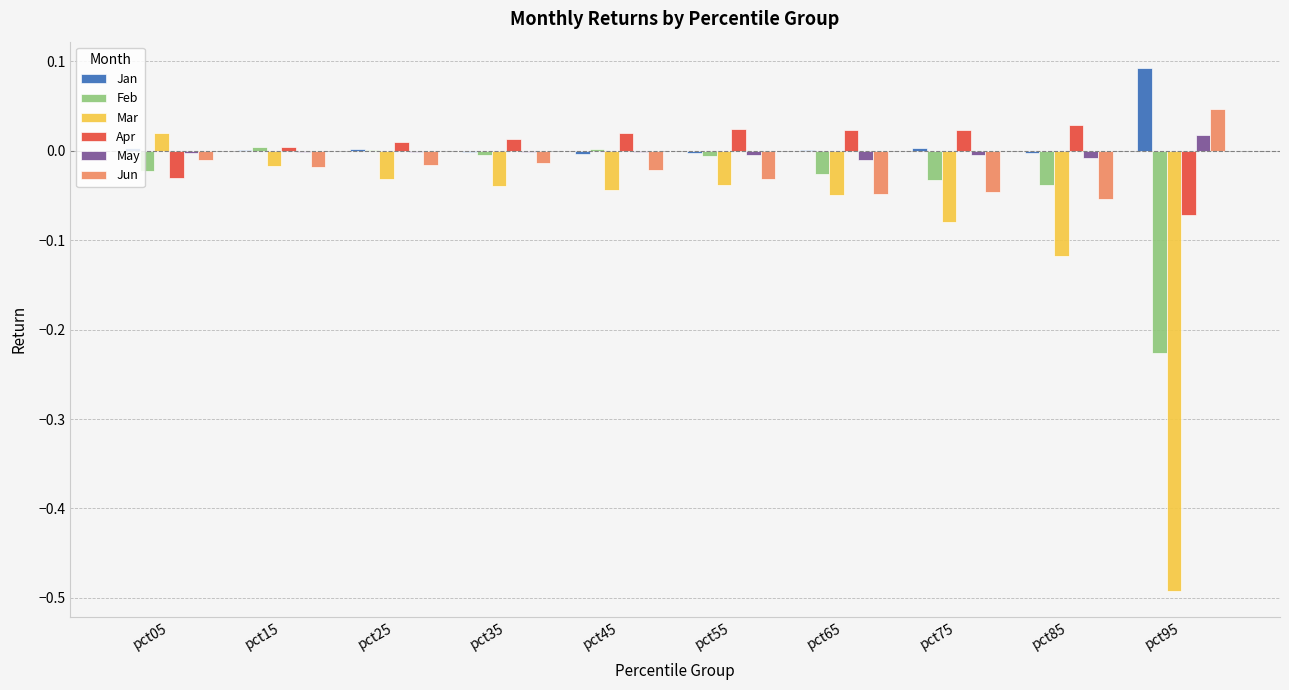

Which series has the largest range (max minus min)?

Mar